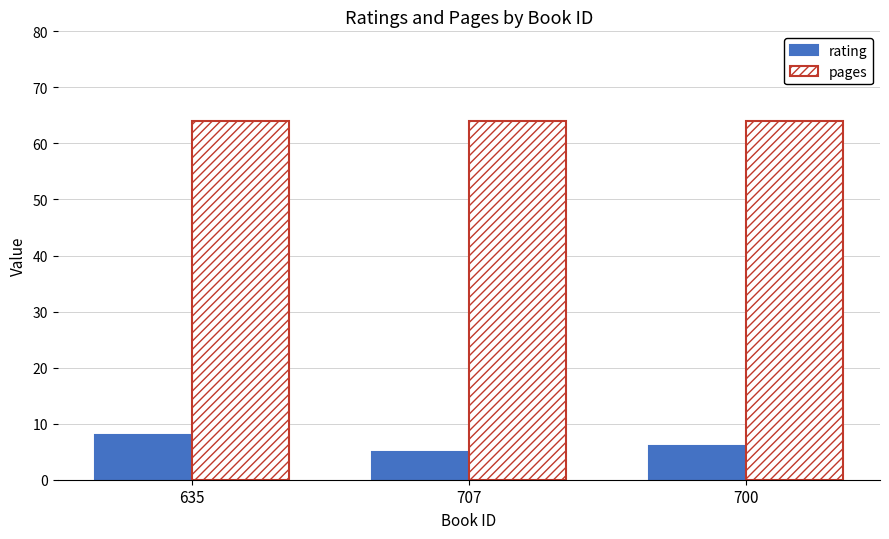

What position from the left is 700?

3